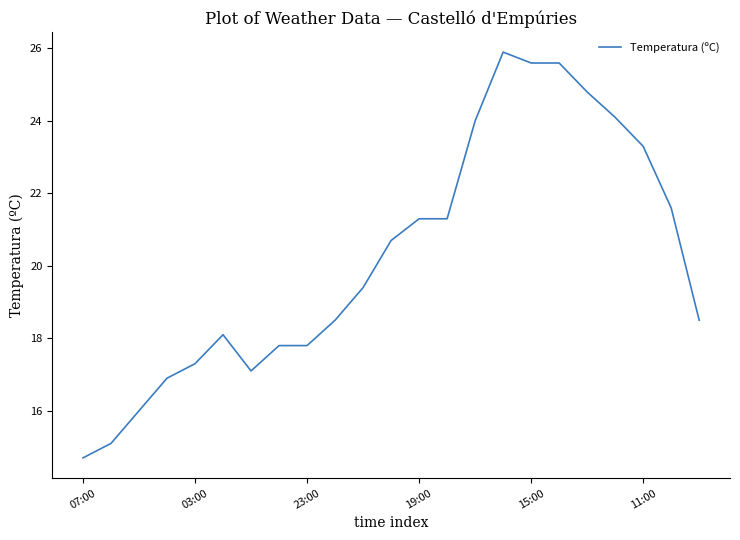

What is the greatest value displayed?

25.9